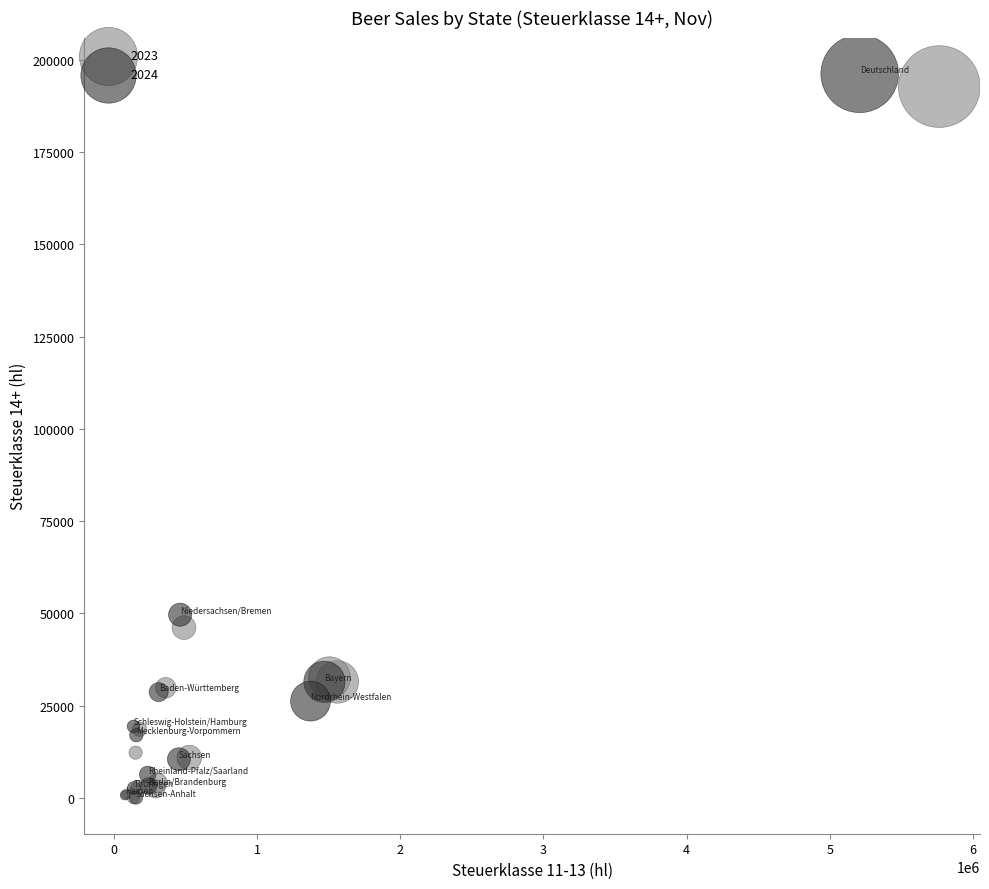

Which series contains the highest Y value?

2024